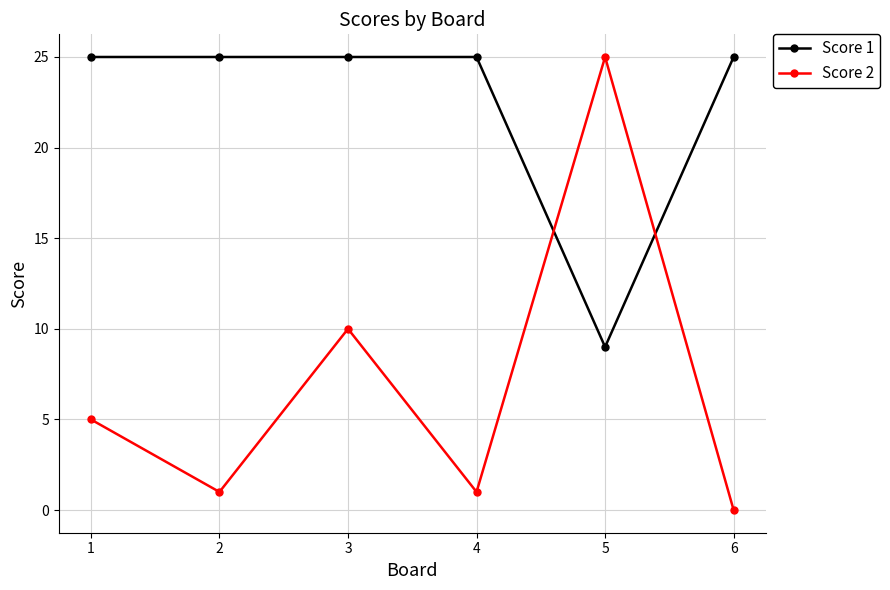

How many interior local peaks does the Score 2 series have?

2